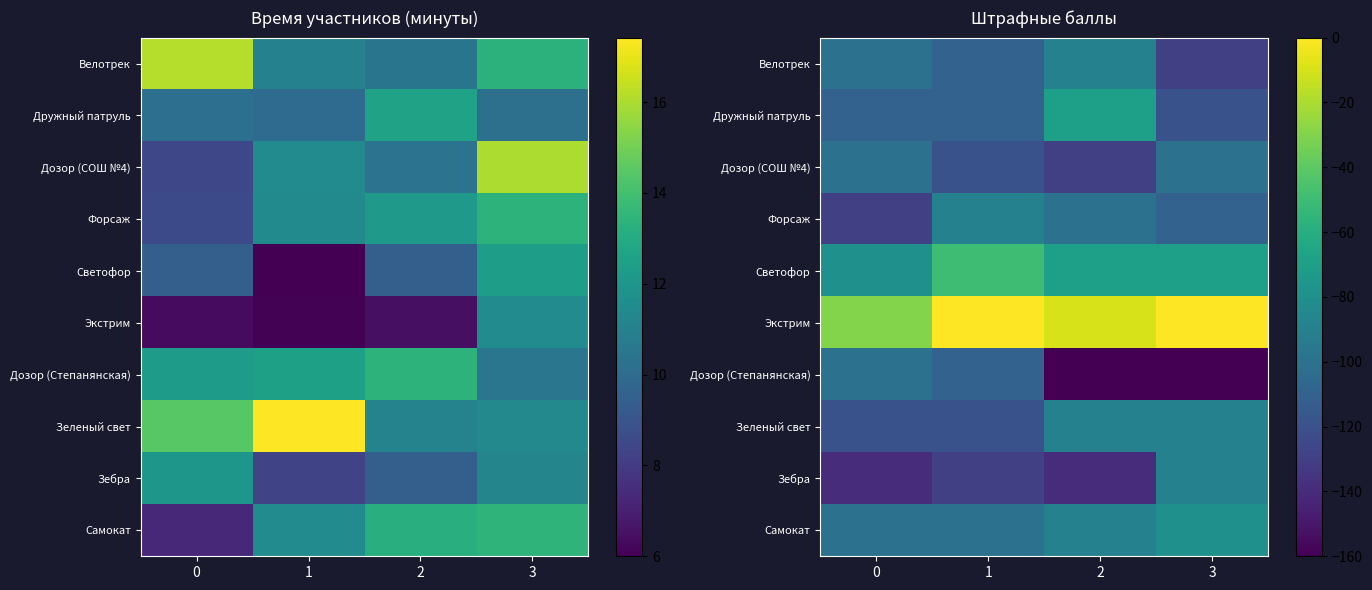

The value of Зеленый свет at 3 is -90. True or false?

True